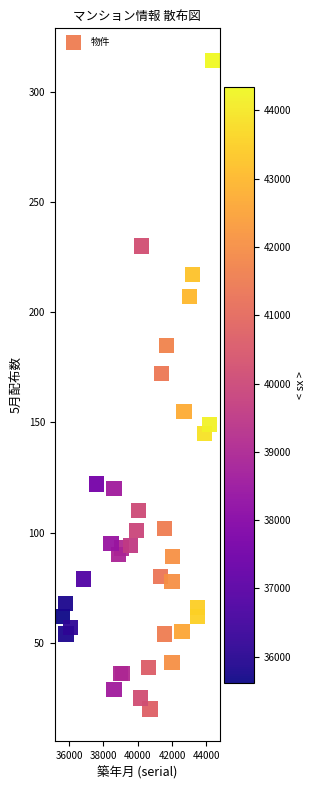

What is the range of X values (max minus min)?

8736